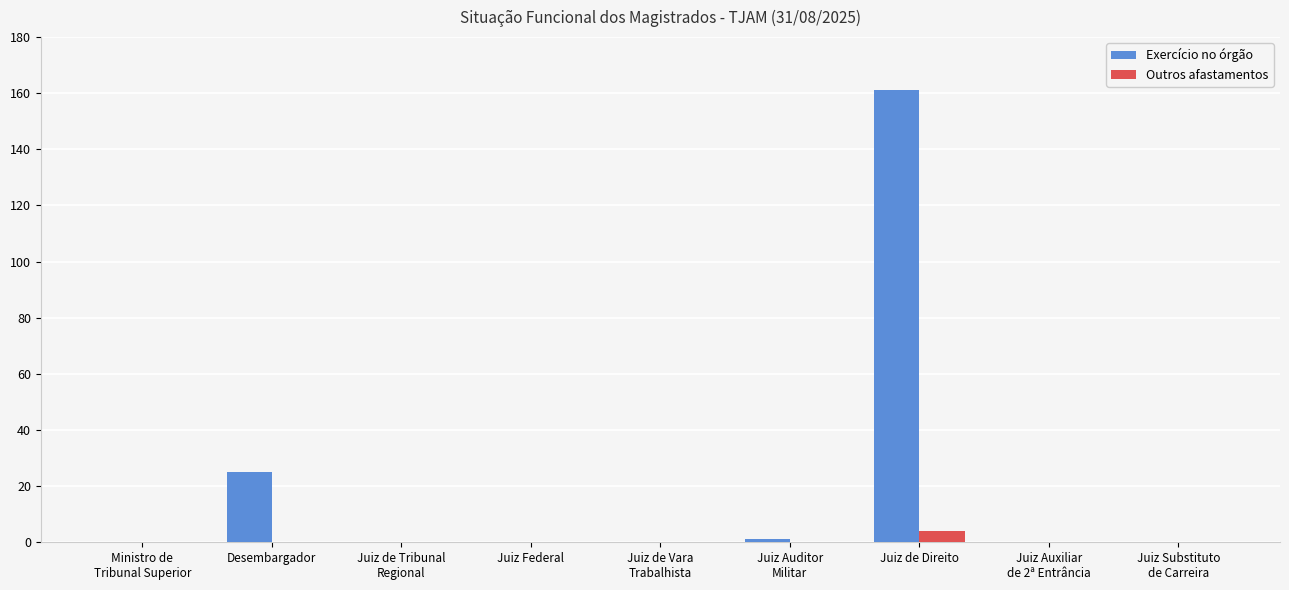

At which category is the sum across all series the highest?

Juiz de Direito